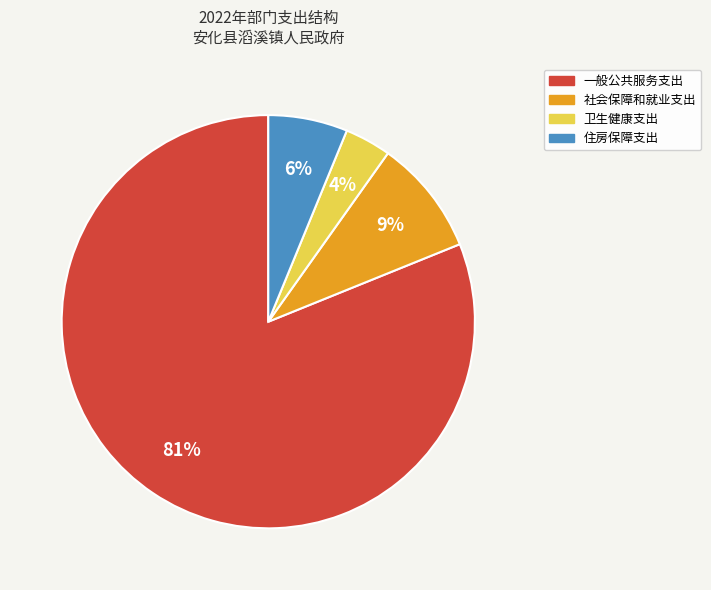

Approximately how many times larger is the value at 社会保障和就业支出 compared to 一般公共服务支出?

0.1